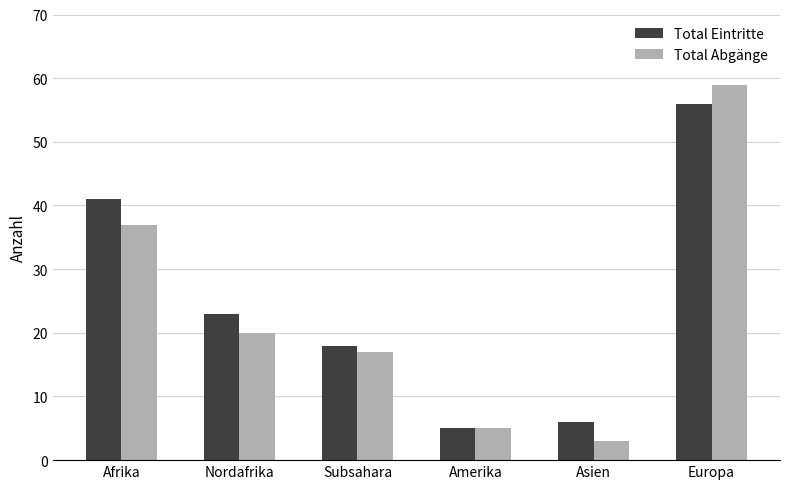

Reading right to left, transcribe all the data shown in this chart.

Total Eintritte: Europa=56	Asien=6	Amerika=5	Subsahara=18	Nordafrika=23	Afrika=41
Total Abgänge: Europa=59	Asien=3	Amerika=5	Subsahara=17	Nordafrika=20	Afrika=37